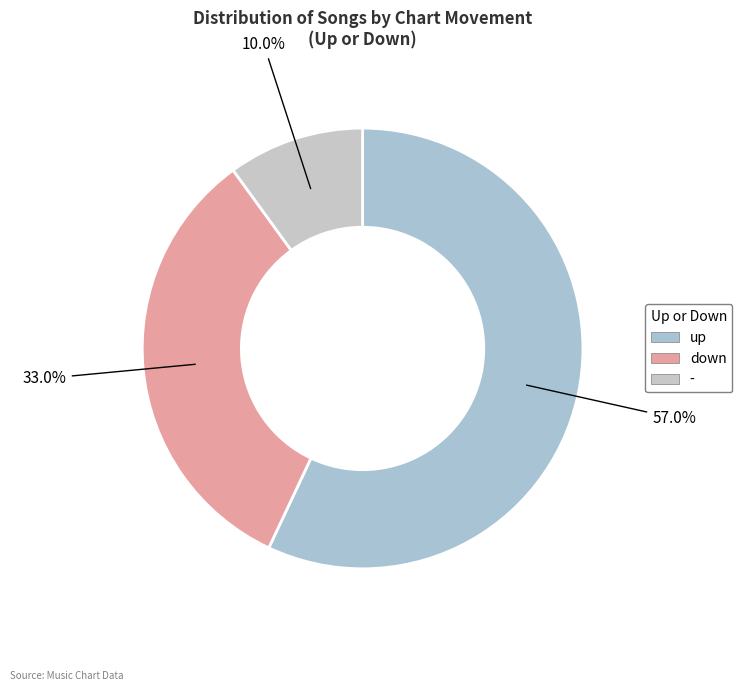

What is the total percentage of up and -?

67.0%